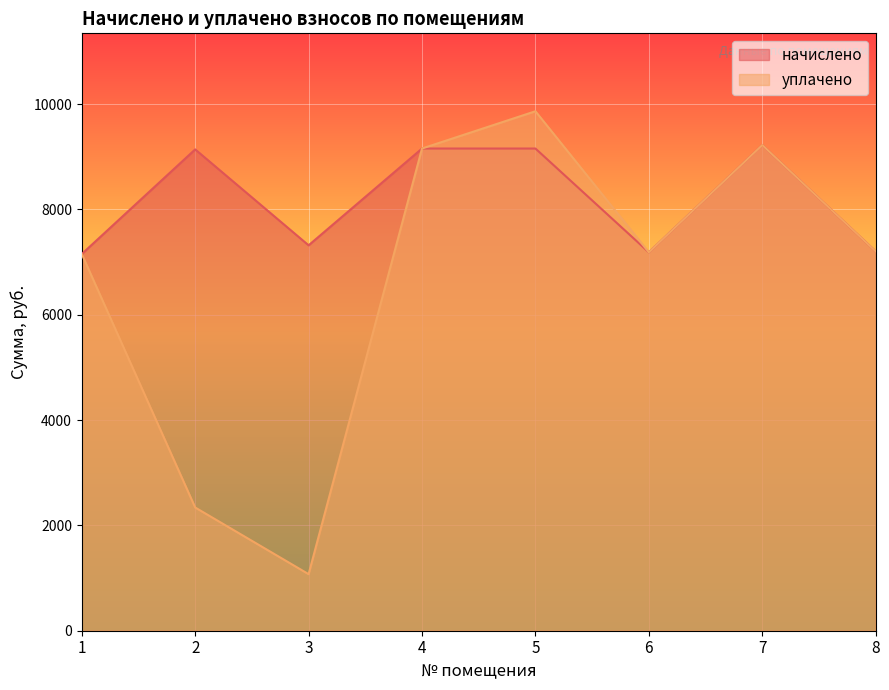

What is the approximate value of уплачено at 2?

2340.0